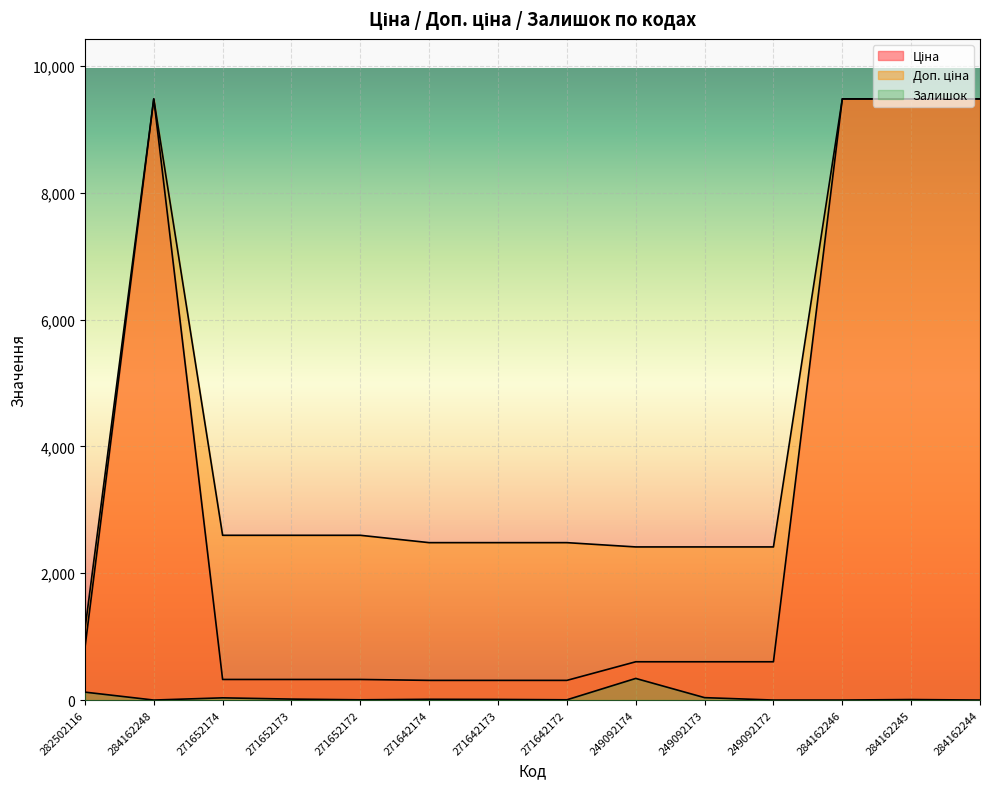

Does the chart display data point markers on the line(s)?

No